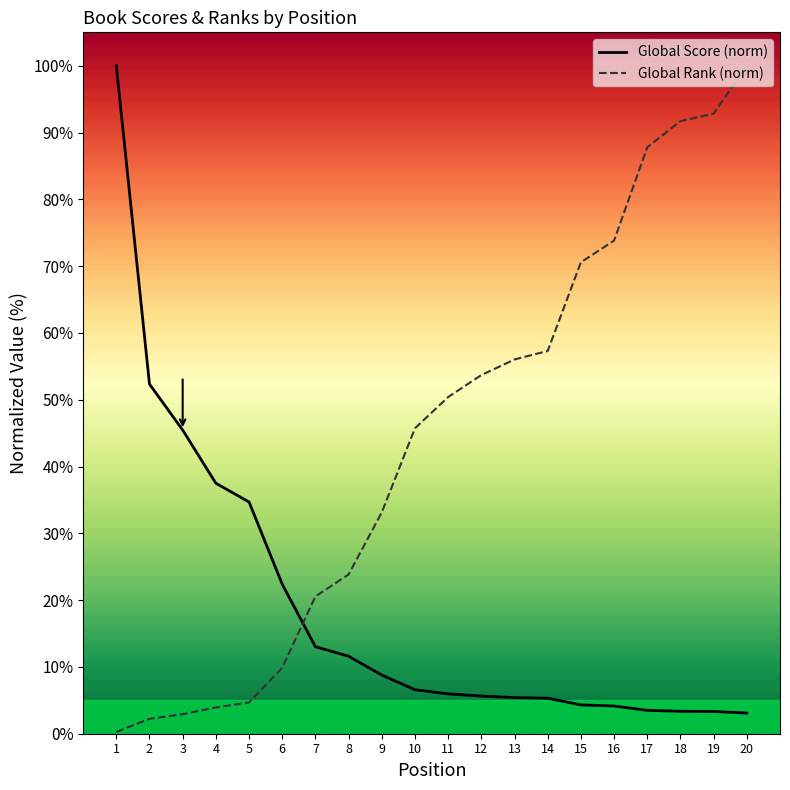

Which series has the largest total across all categories?

Global Rank (norm)